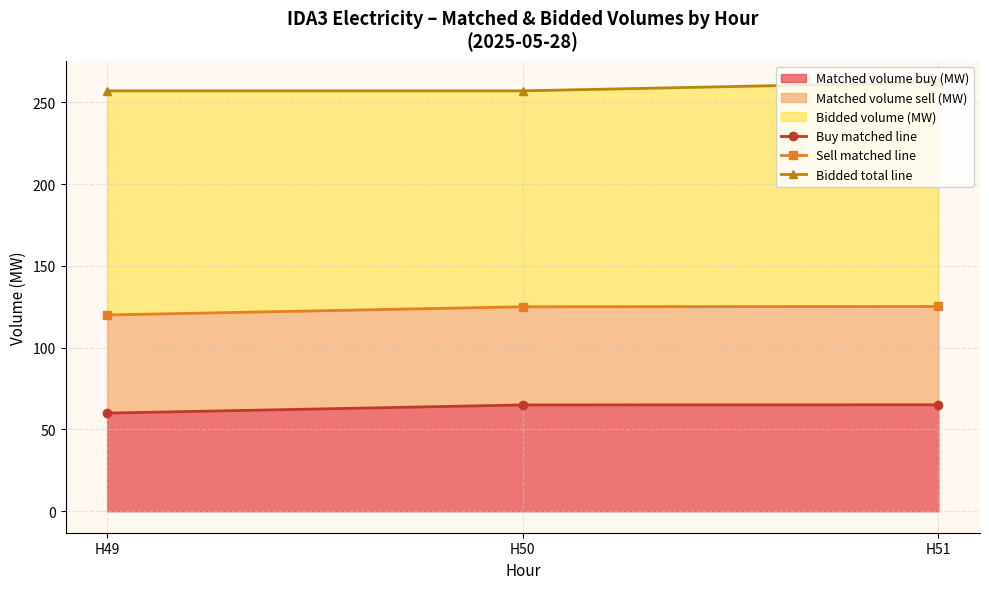

Is it true that Buy matched line equals 115.7 at H51?

False